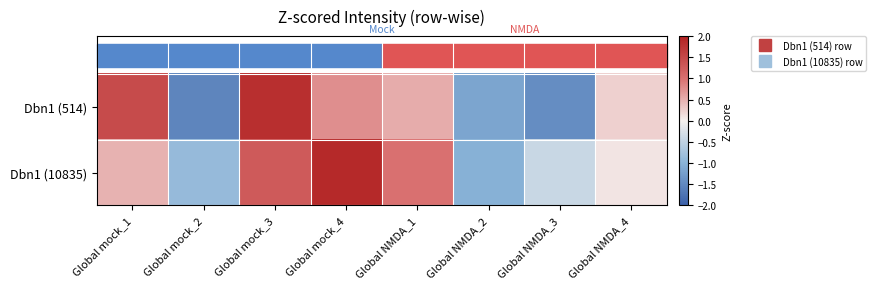

List the series in order of their peak value, lowest first.

Dbn1 (514), Dbn1 (10835)